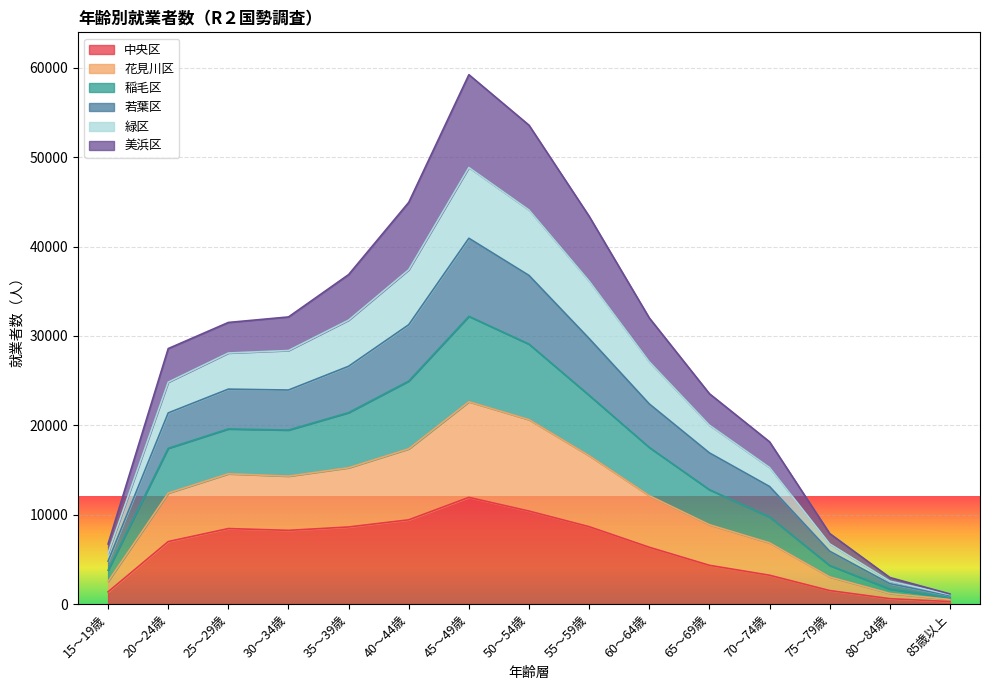

Which category has the highest value in the 中央区 series?

45～49歳